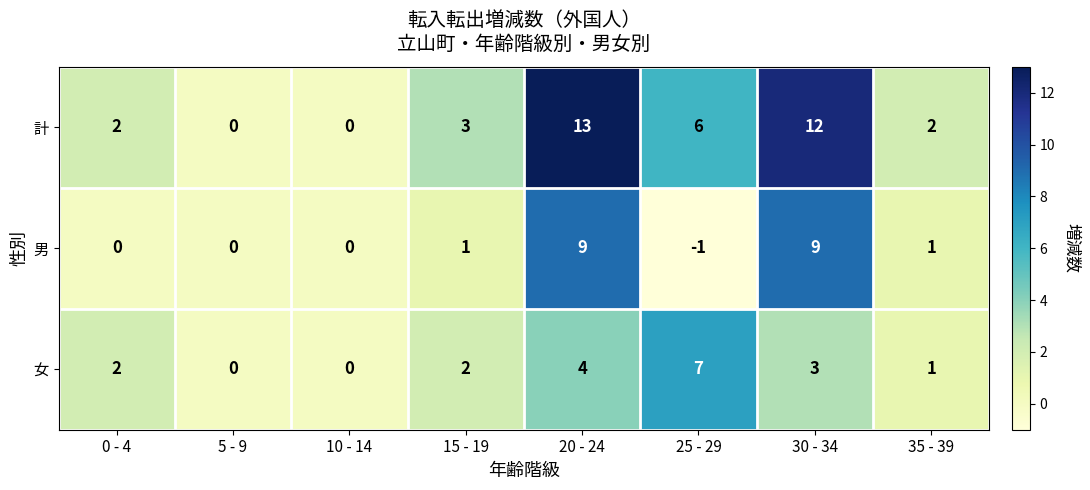

What is the difference between the highest and lowest values at 25 - 29?

8